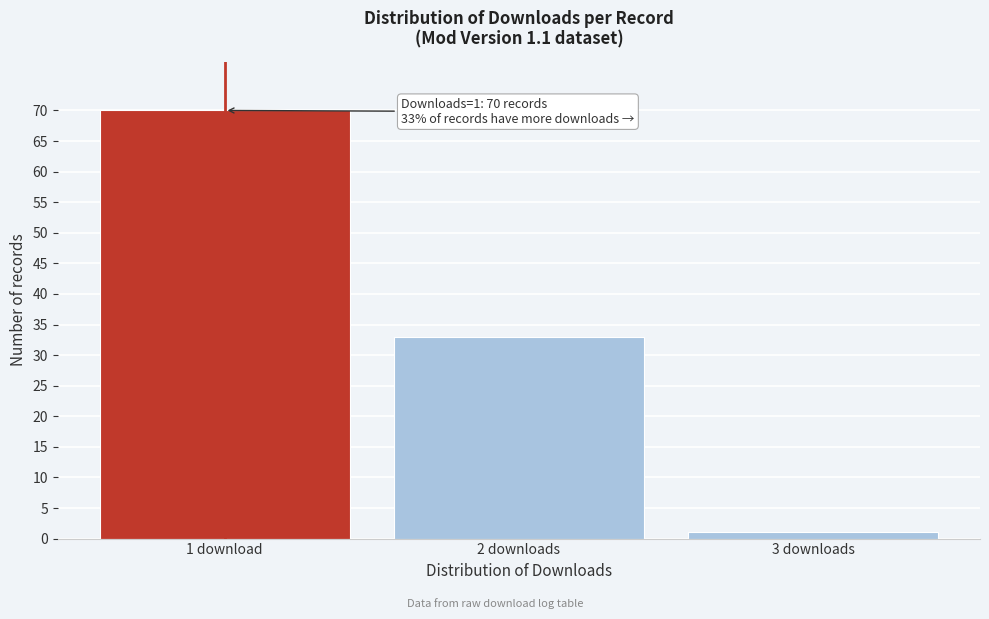

Reading left to right, extract all data points from this chart.

1 download=70	2 downloads=33	3 downloads=1